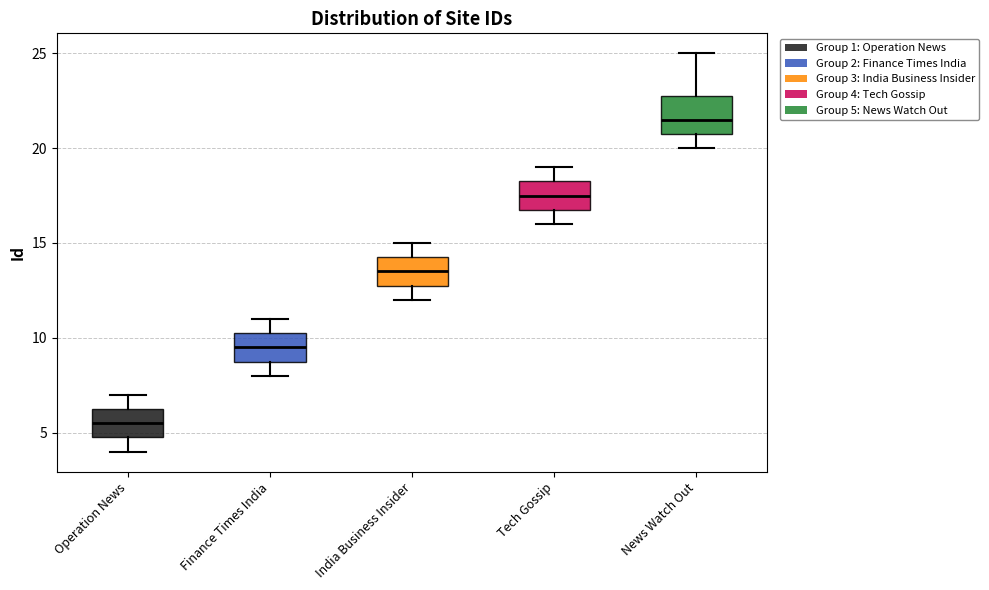

Reading left to right, transcribe this box plot: for each box, give where its median line is, the range the box spans, and where its two whiskers end, as read against the y-axis. The values are not printed on the chart, so give them approximately, as read against the axis.

Operation News: median 5.5, box 5.0 to 6.5, whiskers 4.0 to 7.0
Finance Times India: median 9.5, box 9.0 to 10.5, whiskers 8.0 to 11.0
India Business Insider: median 13.5, box 13.0 to 14.5, whiskers 12.0 to 15.0
Tech Gossip: median 17.5, box 17.0 to 18.5, whiskers 16.0 to 19.0
News Watch Out: median 21.5, box 21.0 to 23.0, whiskers 20.0 to 25.0